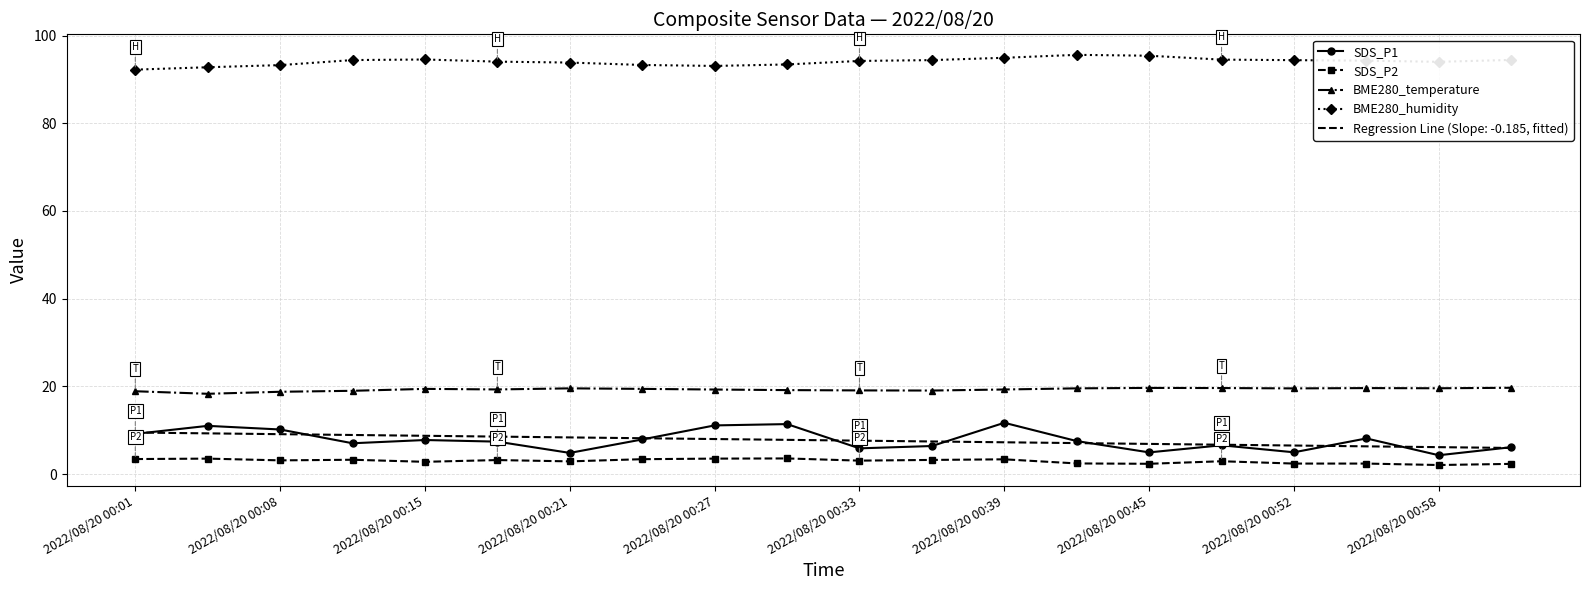

What is the lowest value of the SDS_P2 series?

2.1